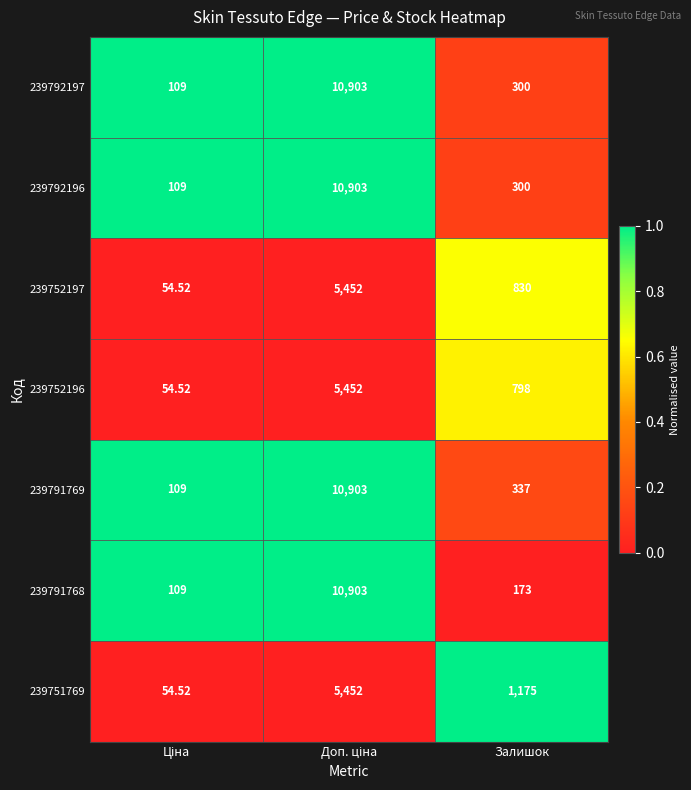

Where is 239752196 nearest to the value 2753?

Залишок